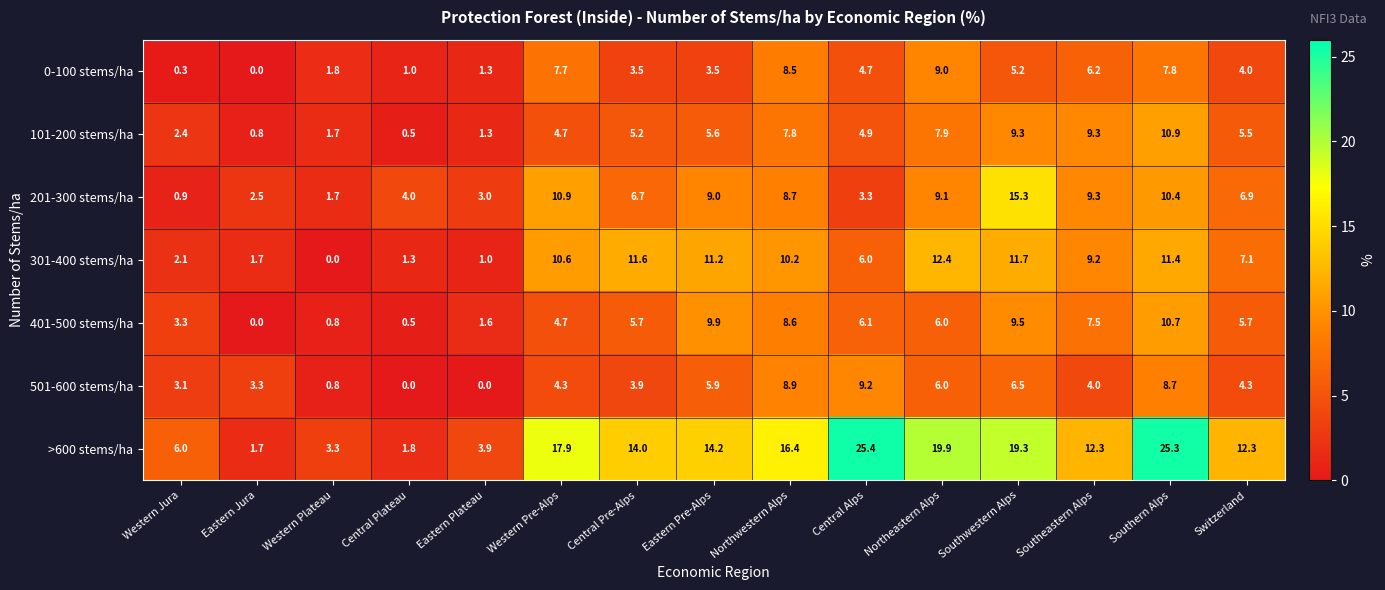

What is the sum of all 301-400 stems/ha values?

107.5